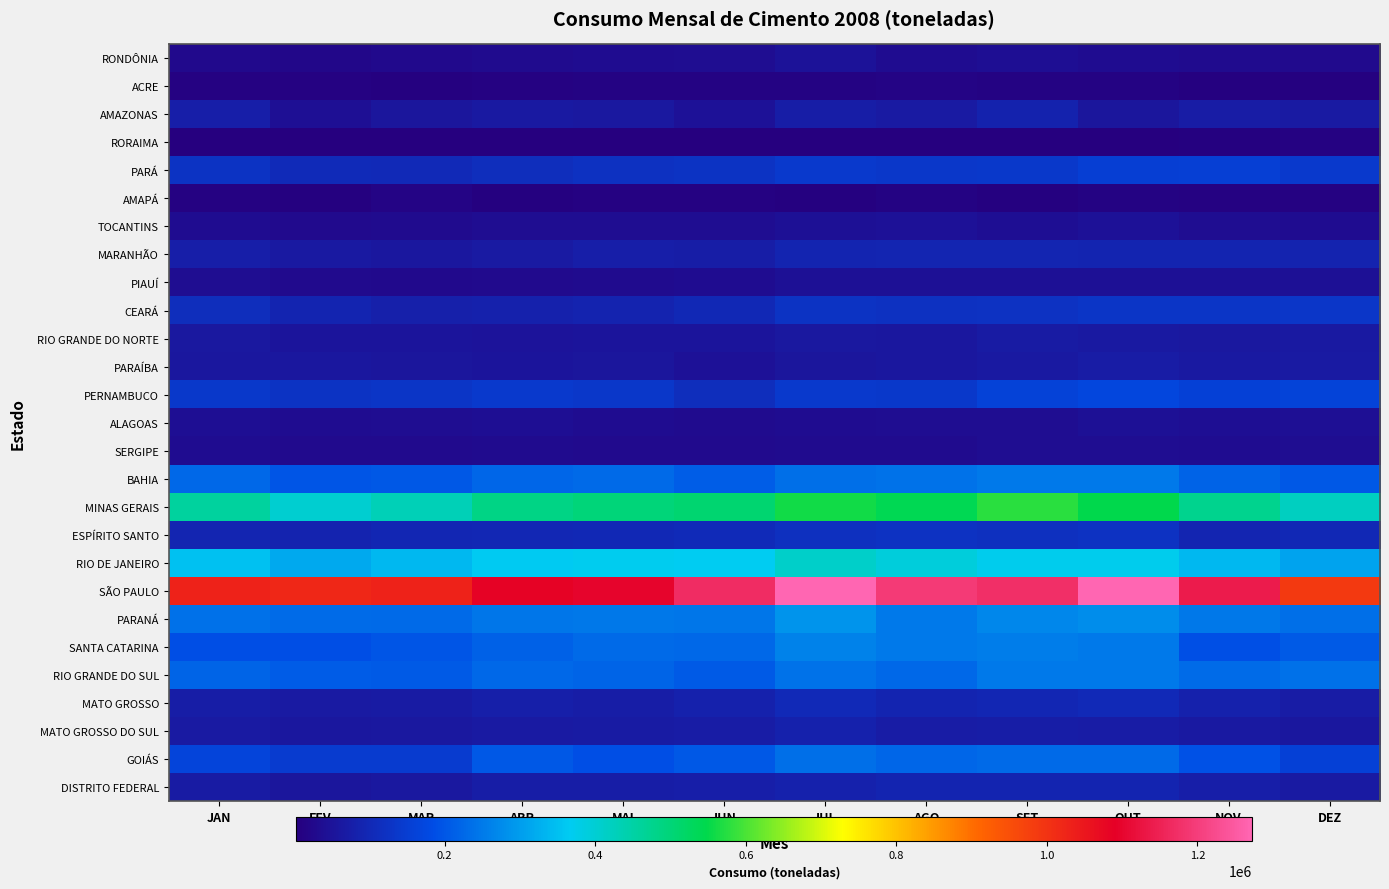

What is the total value across all series at MAI?

4172709